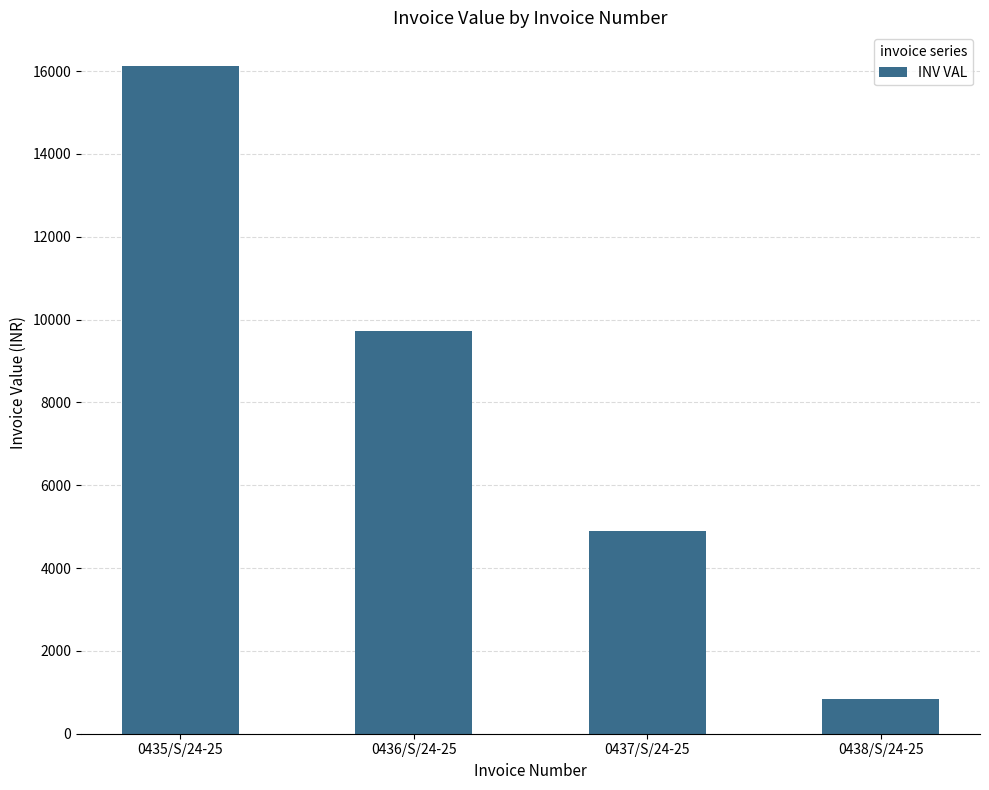

What is the difference between the values at 0437/S/24-25 and 0436/S/24-25?

4823.3